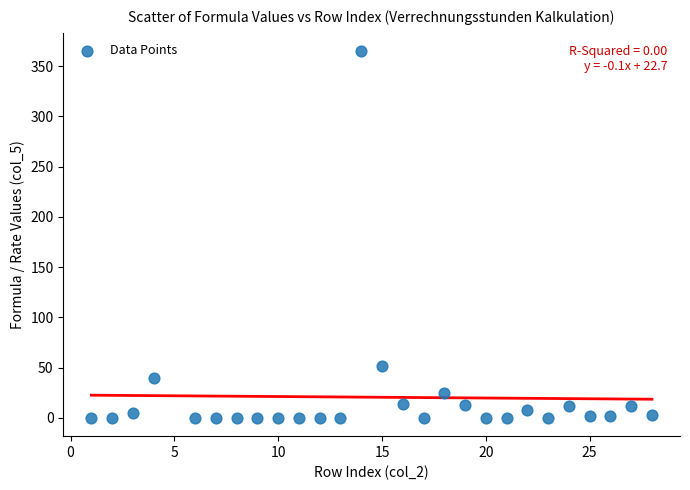

What Y value in the scatter plot is closest to 182?

52.0